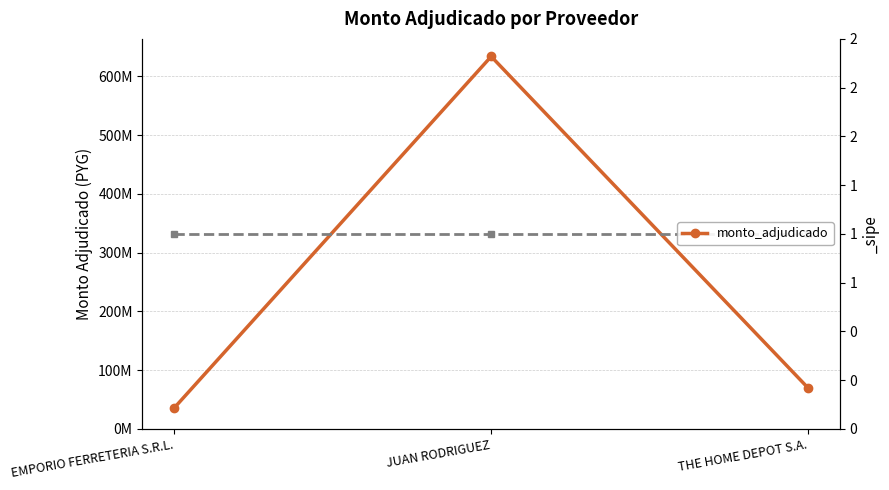

What is the difference between the maximum and minimum values?

598051600